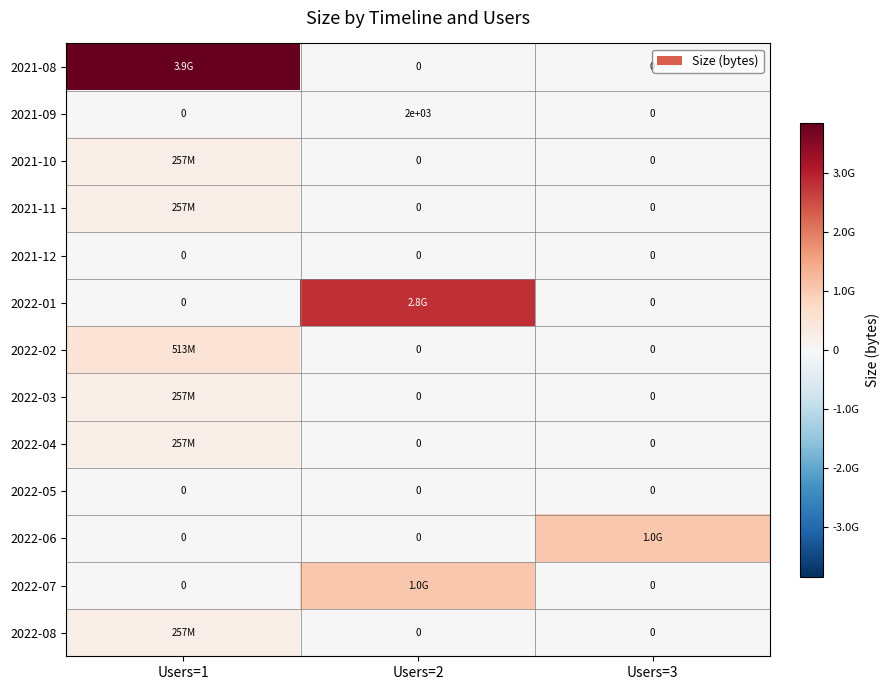

Is it true that 2022-05 equals 0 at Users=2?

True